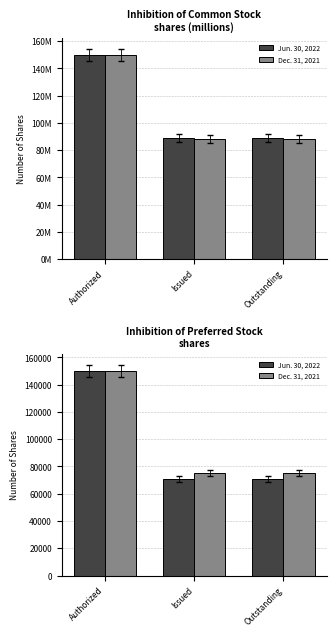

What is the maximum value for Jun. 30, 2022?

150000